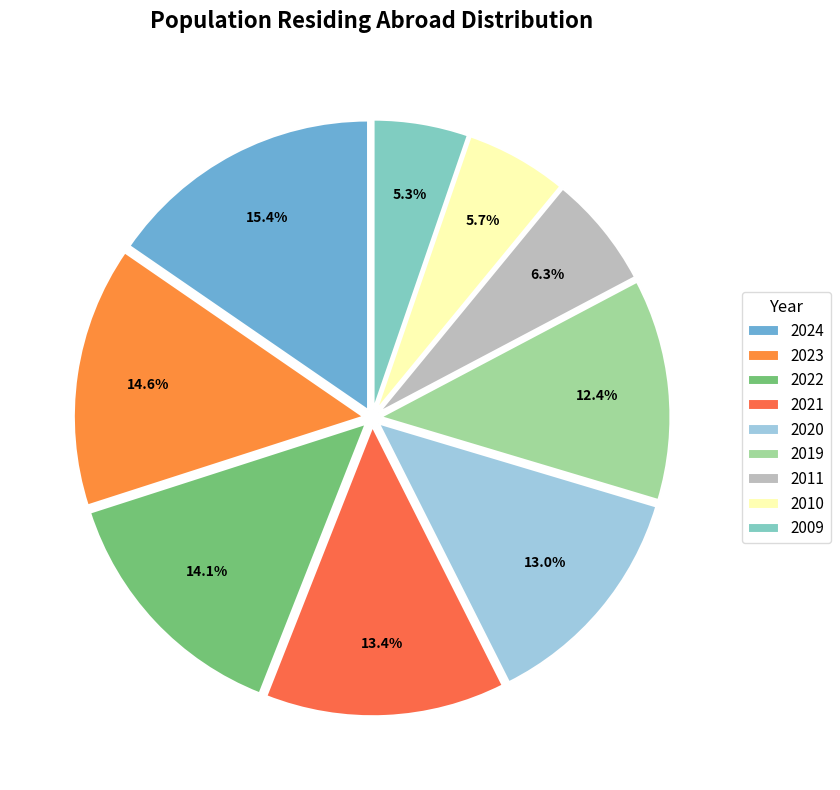

Which slice is the smallest?

2009